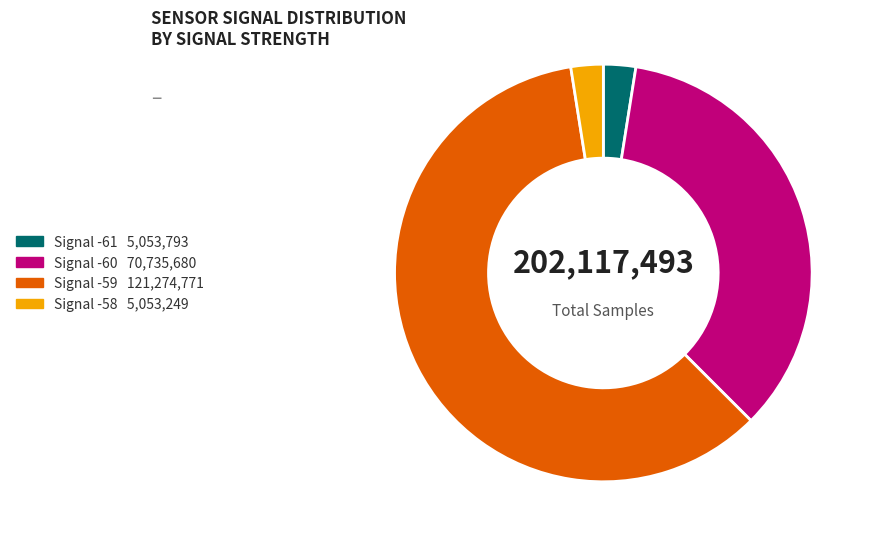

Is there any slice that represents more than half of the pie?

Yes